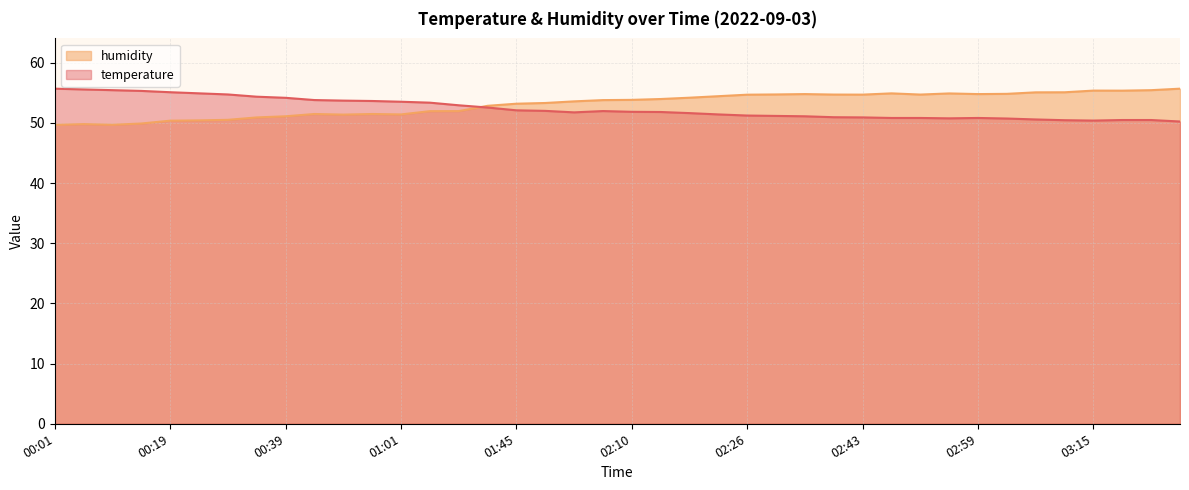

What is the difference between the maximum and minimum values in the temperature series?

5.5